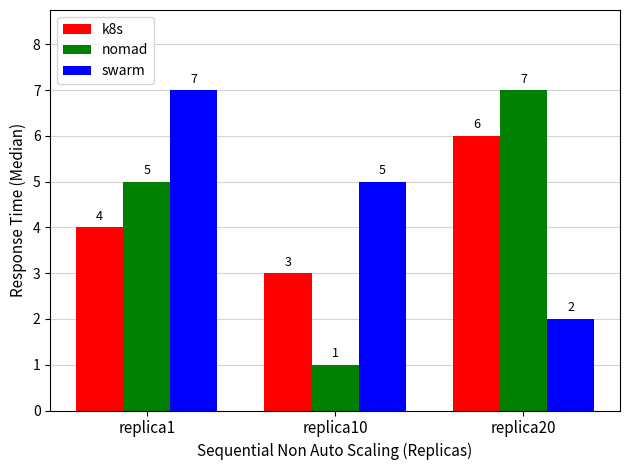

What is the sum of the nomad values at replica20 and replica1?

12